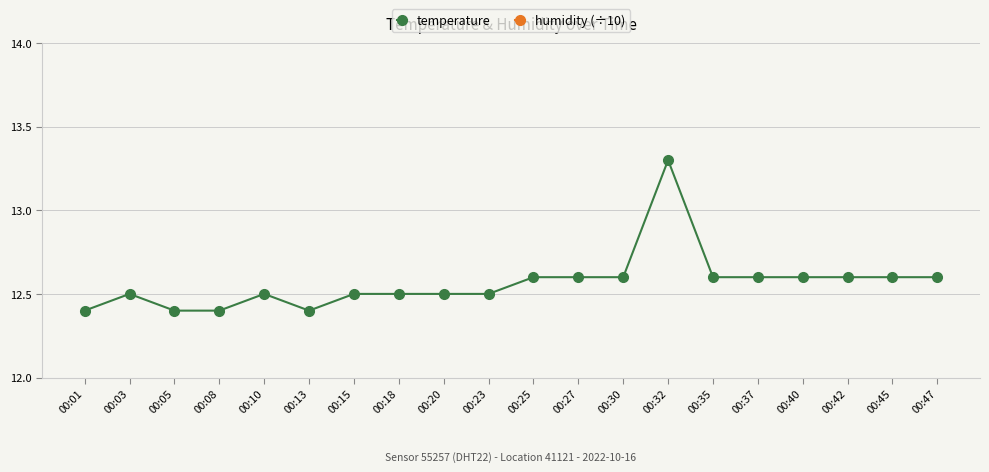

True or false: humidity (÷10) and temperature cross at least once.

False